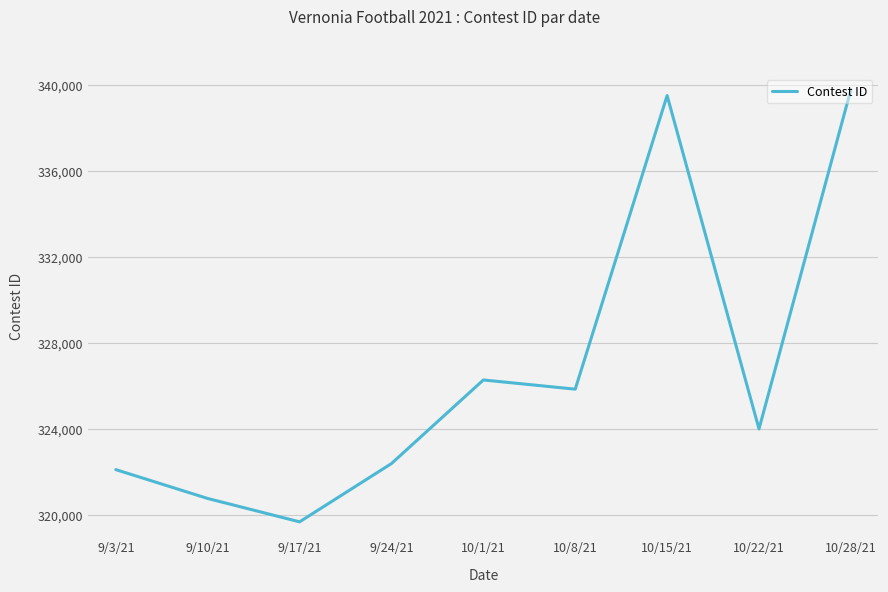

The chart shows a value of 339498 at 10/15/21. True or false?

True